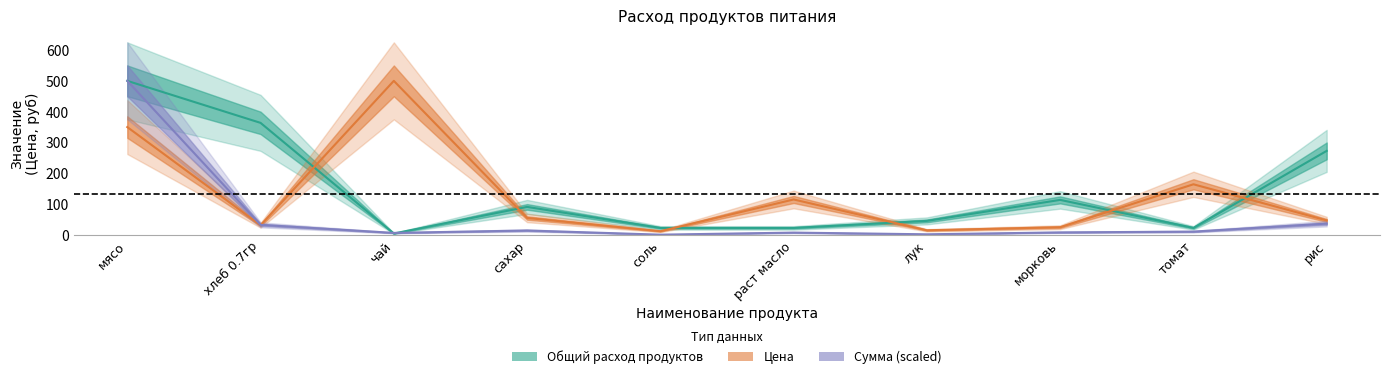

How many interior local valleys does the Цена series have?

3